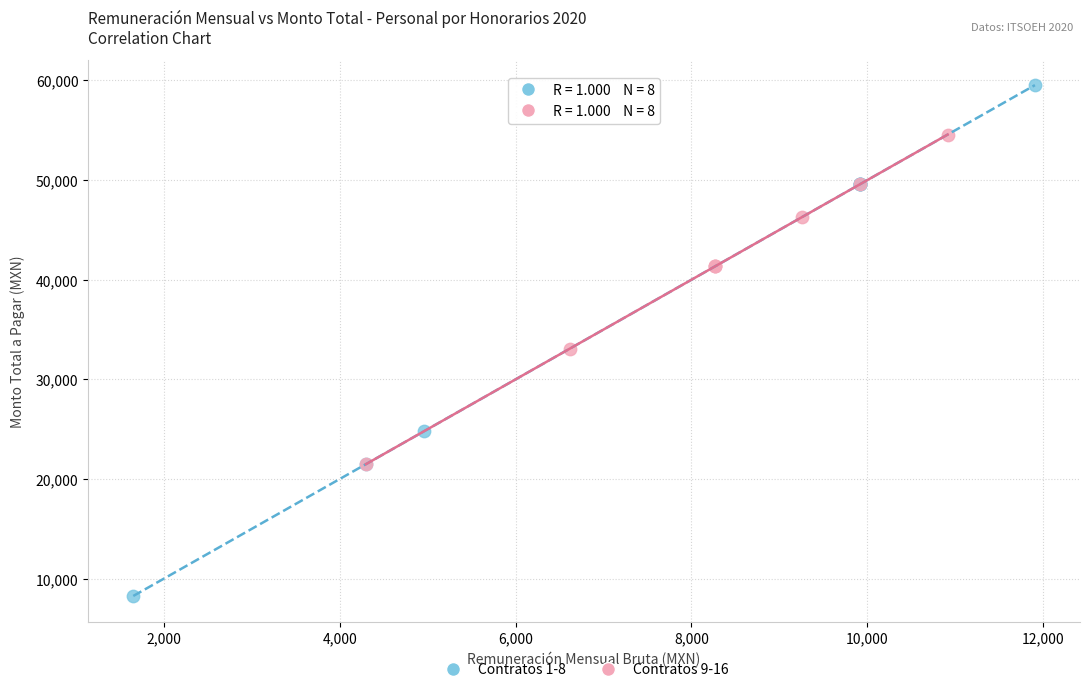

Which series contains the highest Y value?

Contratos 1-8